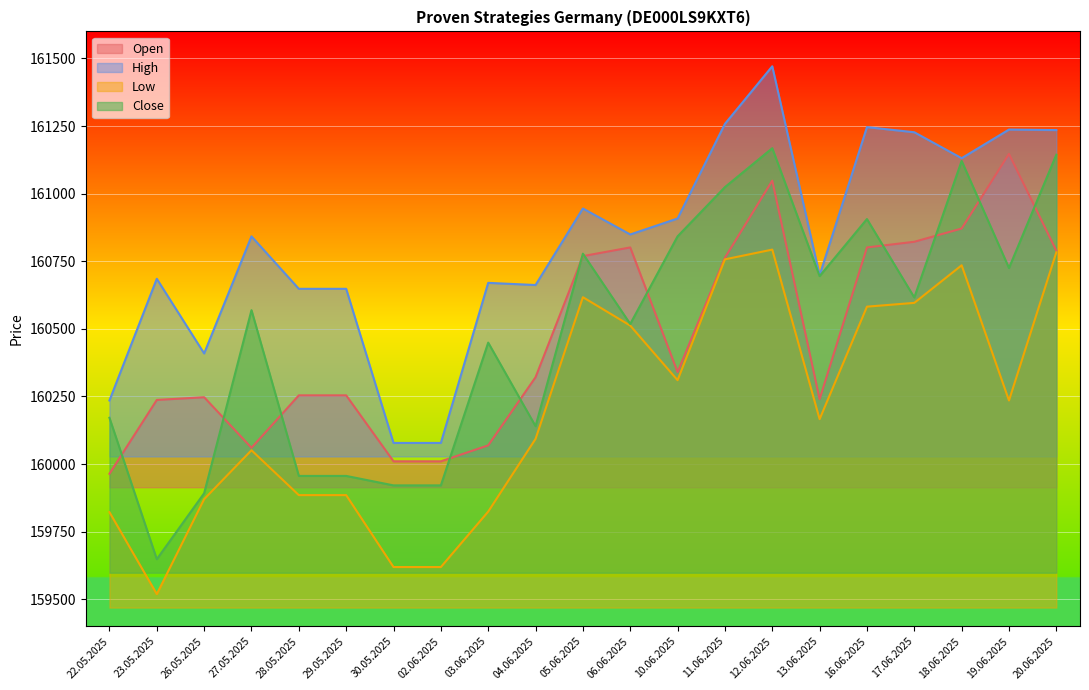

At which label is Close closest to 160408?

03.06.2025